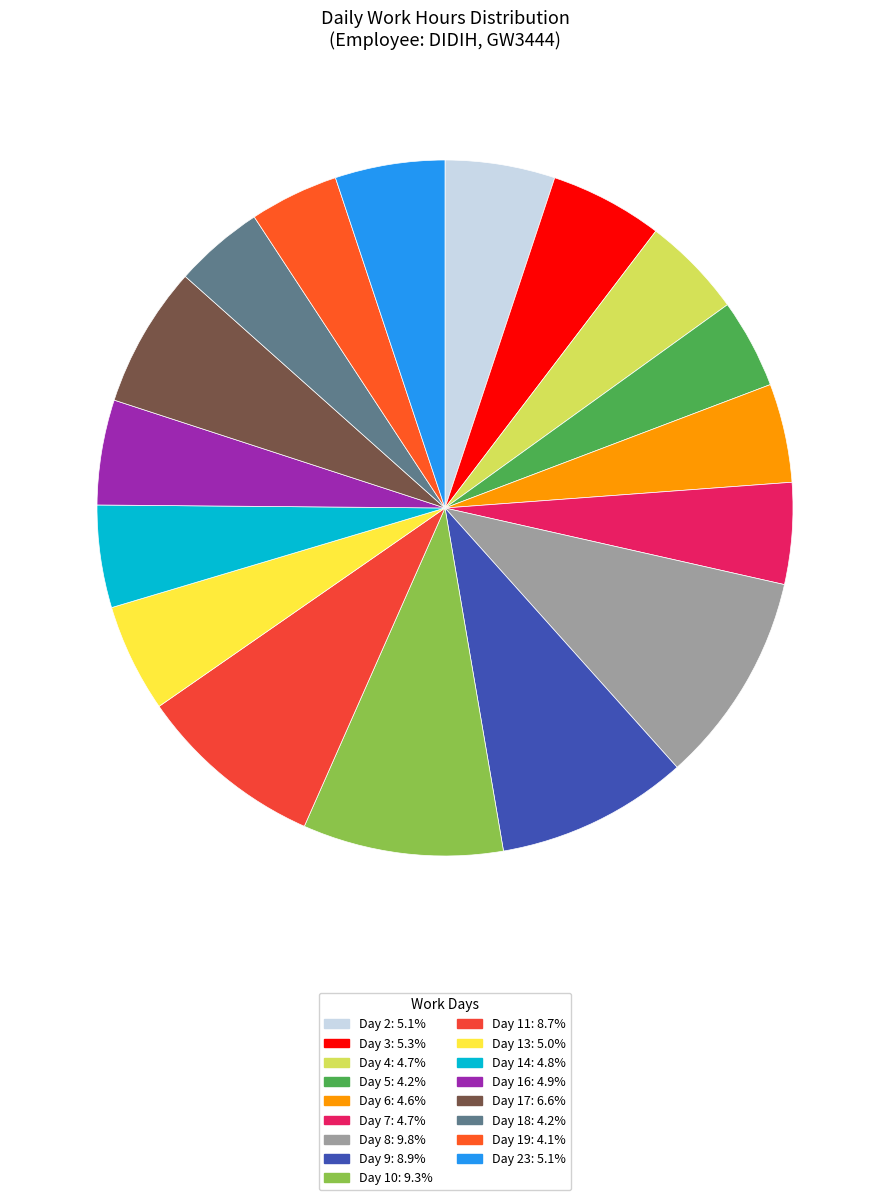

How many segments does this pie chart have?

17